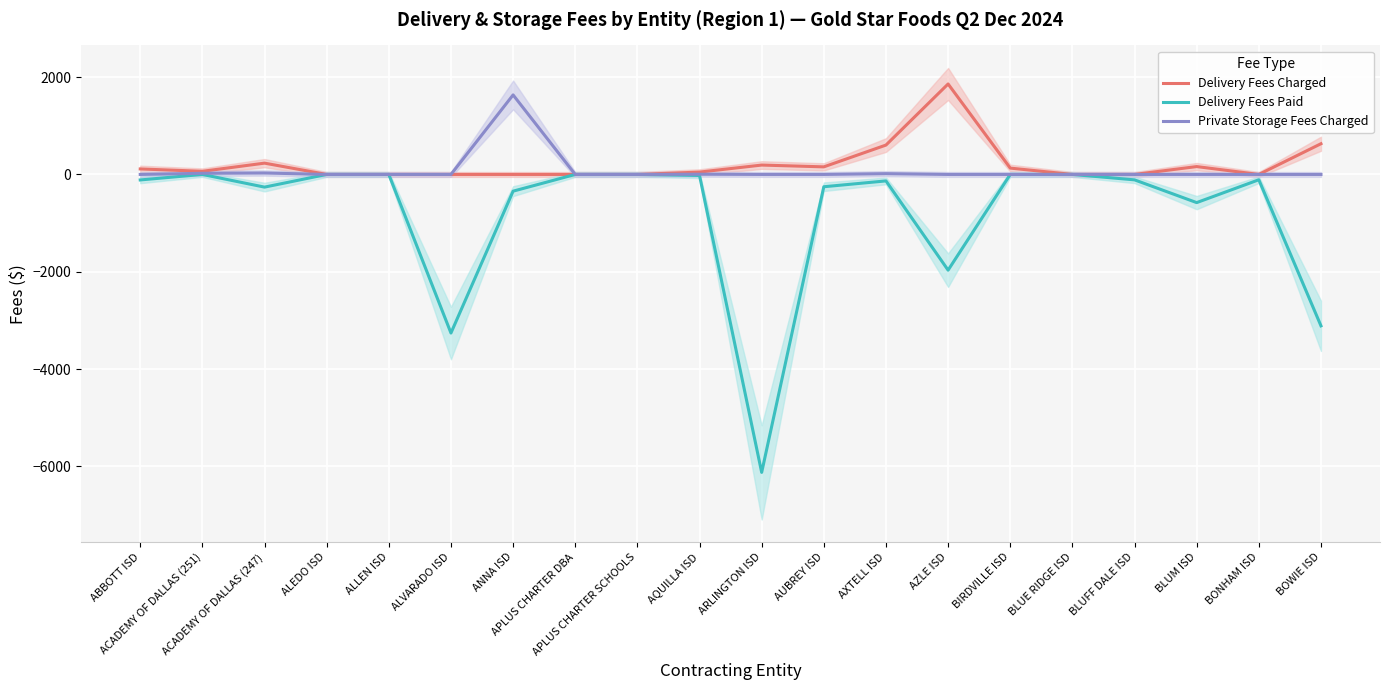

Rank the categories by Delivery Fees Paid value from lowest to highest.

ARLINGTON ISD, ALVARADO ISD, BOWIE ISD, AZLE ISD, BLUM ISD, ANNA ISD, ACADEMY OF DALLAS (247), AUBREY ISD, AXTELL ISD, ABBOTT ISD, BLUFF DALE ISD, BONHAM ISD, AQUILLA ISD, ACADEMY OF DALLAS (251), ALEDO ISD, ALLEN ISD, APLUS CHARTER DBA, APLUS CHARTER SCHOOLS, BIRDVILLE ISD, BLUE RIDGE ISD